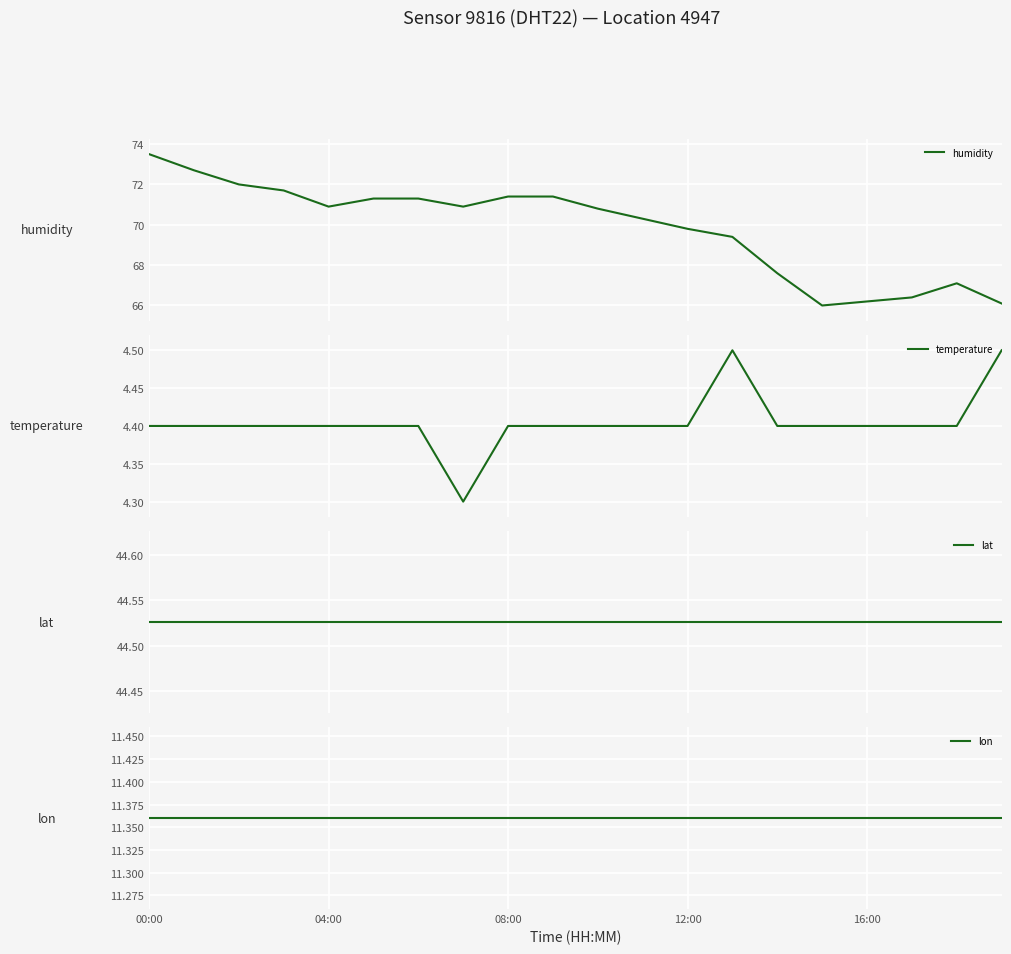

What is the label of the 13th point from the left?

12:00